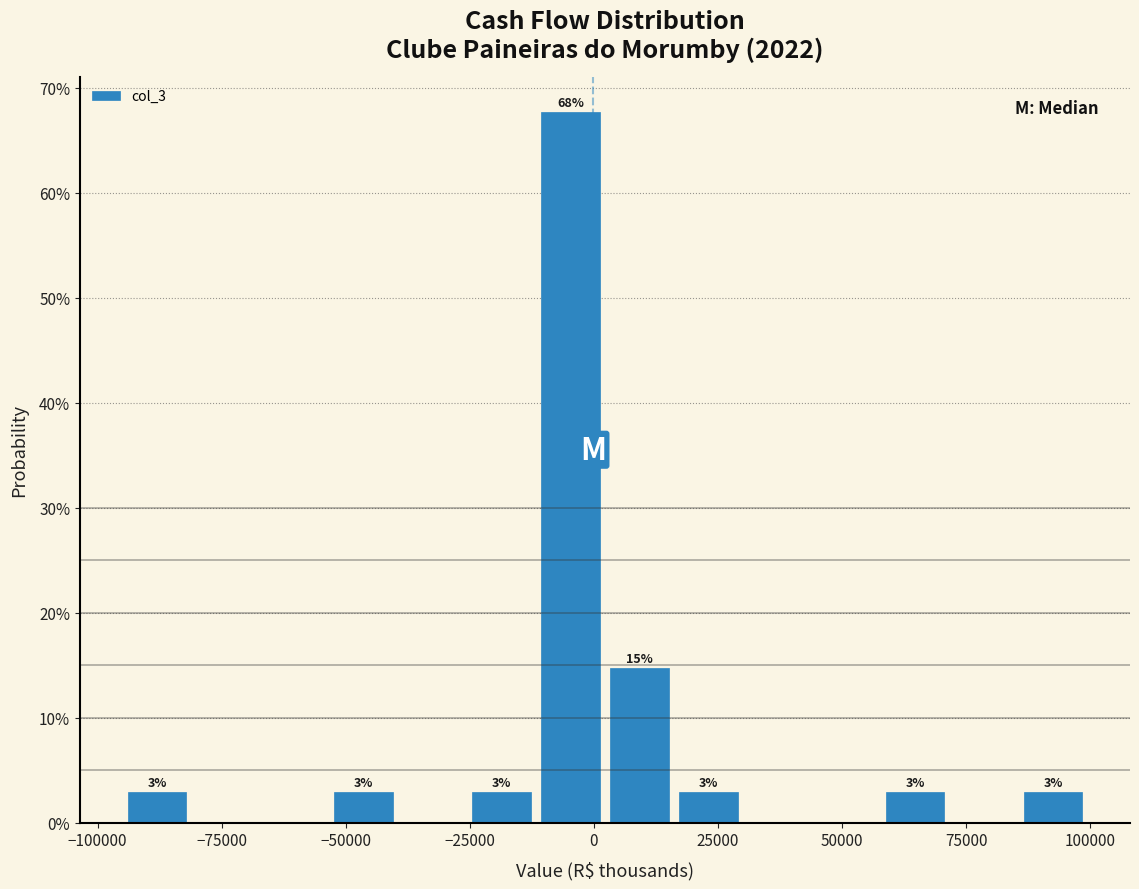

Read against the x-axis, roughly where is the centre of the tallest bar?

-5000